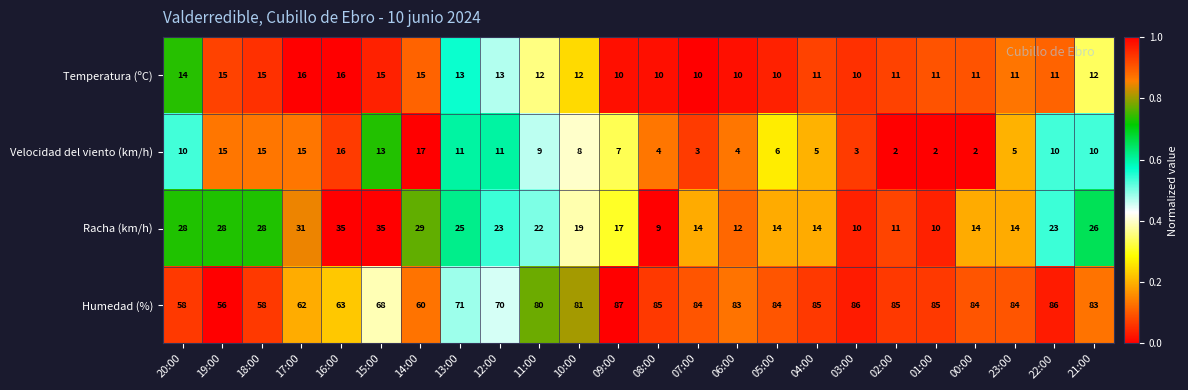

What is the spread (max minus min) of values at 18:00?

43